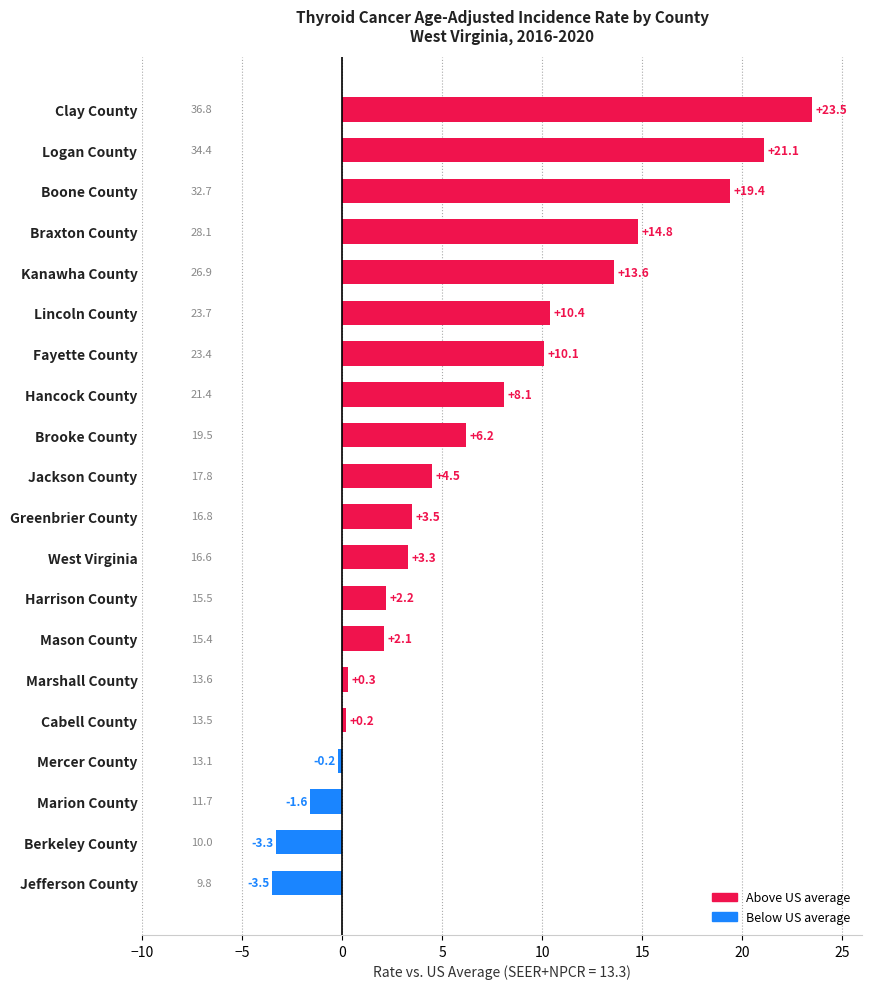

The chart shows a value of 24.9 at Jackson County. True or false?

False